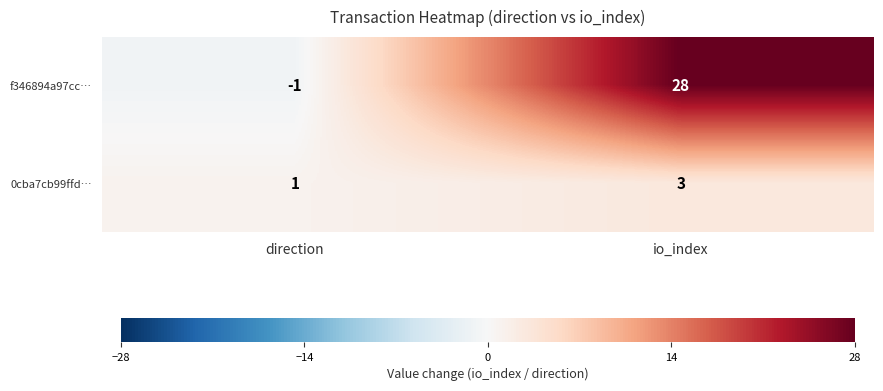

Rank the series at io_index from lowest to highest value.

0cba7cb99ffd…, f346894a97cc…